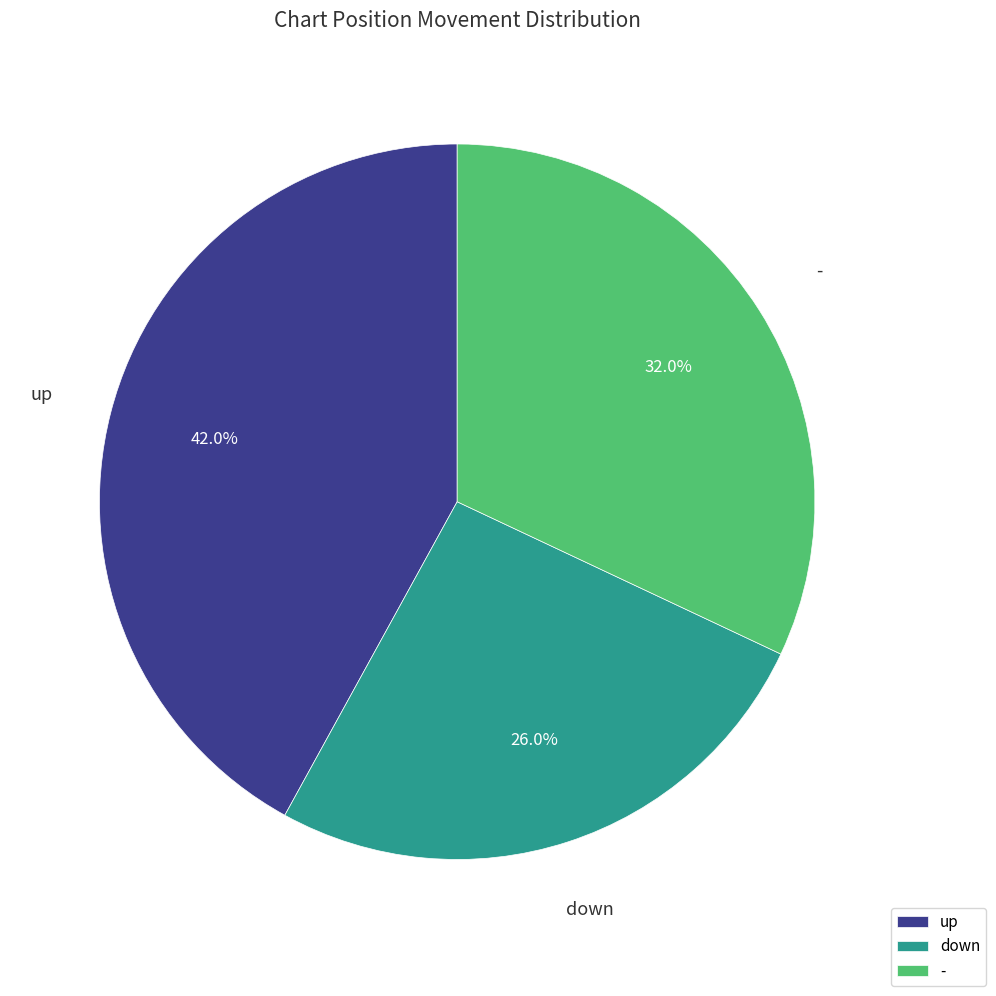

To the nearest percent, what is the average slice percentage?

33%